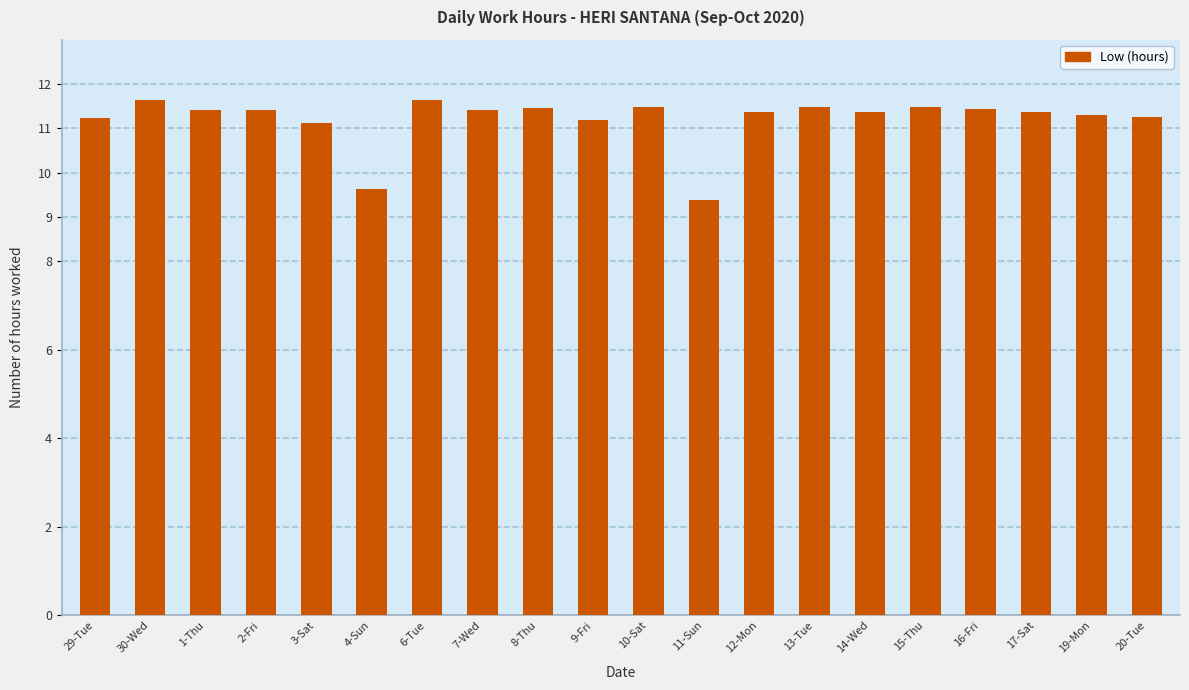

What is the greatest value displayed?

11.6